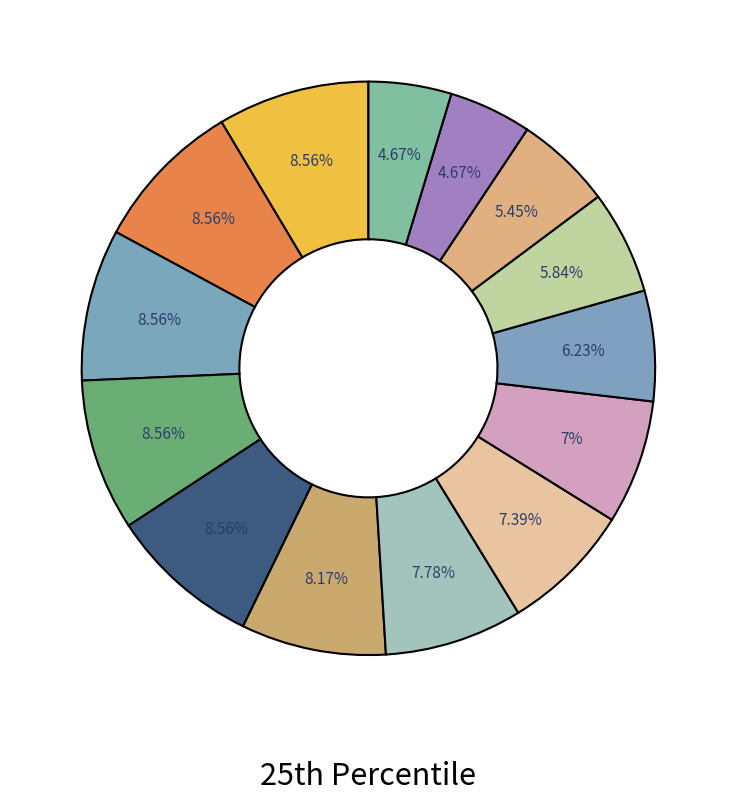

How many segments does this pie chart have?

14